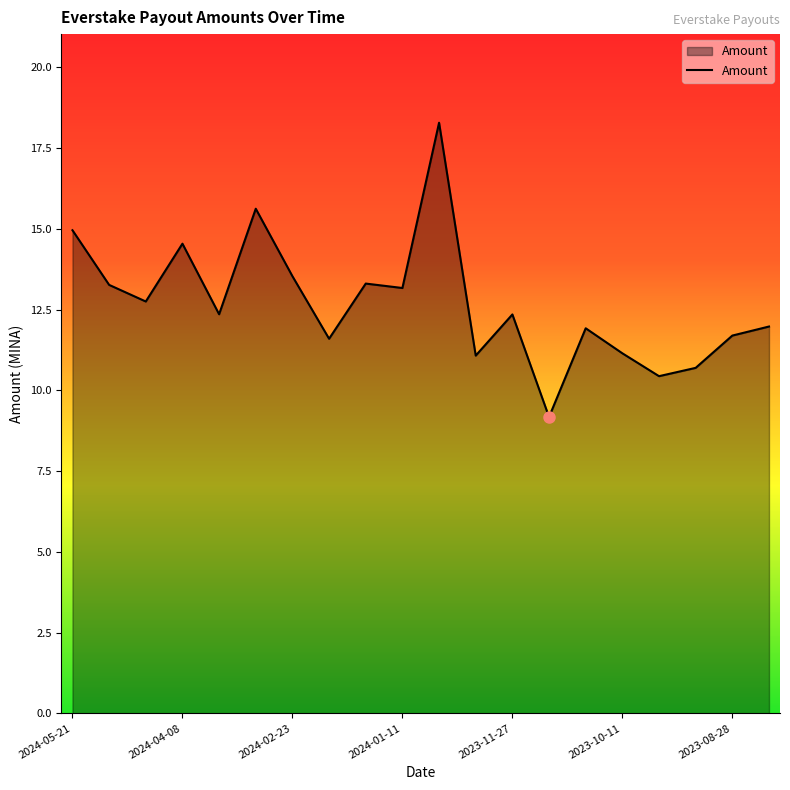

What is the smallest value displayed?

9.2